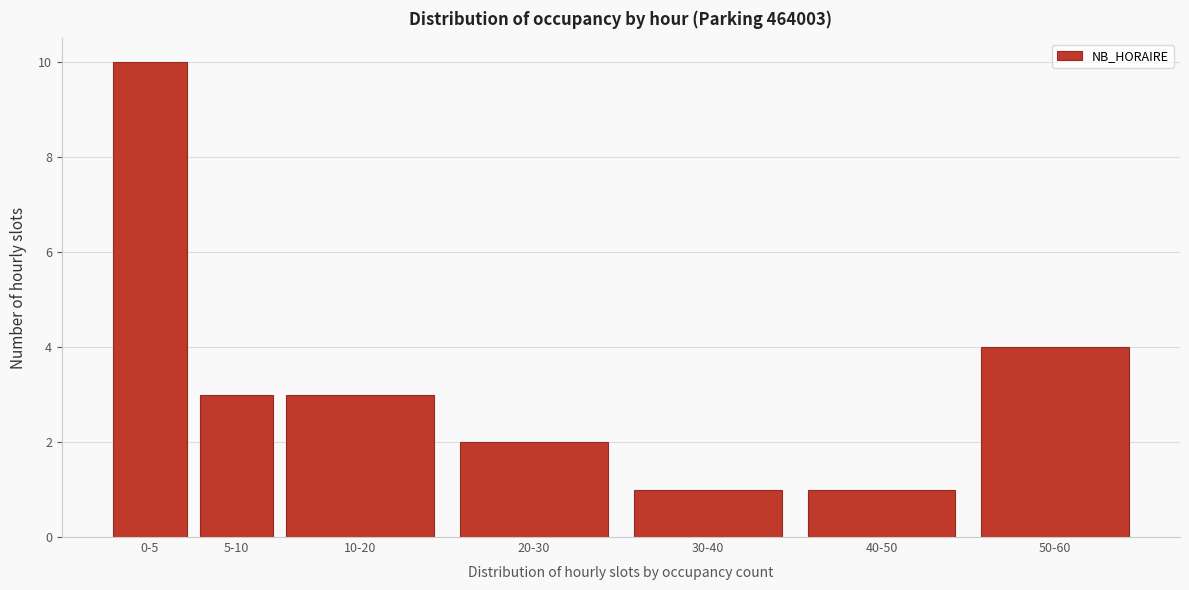

Reading left to right, extract all data points from this chart.

10	3	3	2	1	1	4